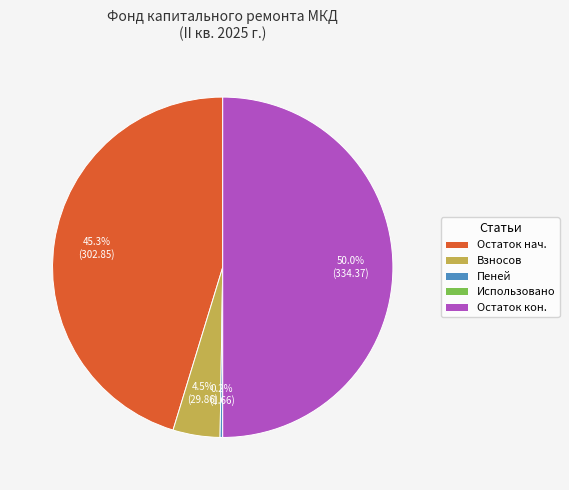

To the nearest percent, what is the difference between the largest and smallest slice percentages?

50%